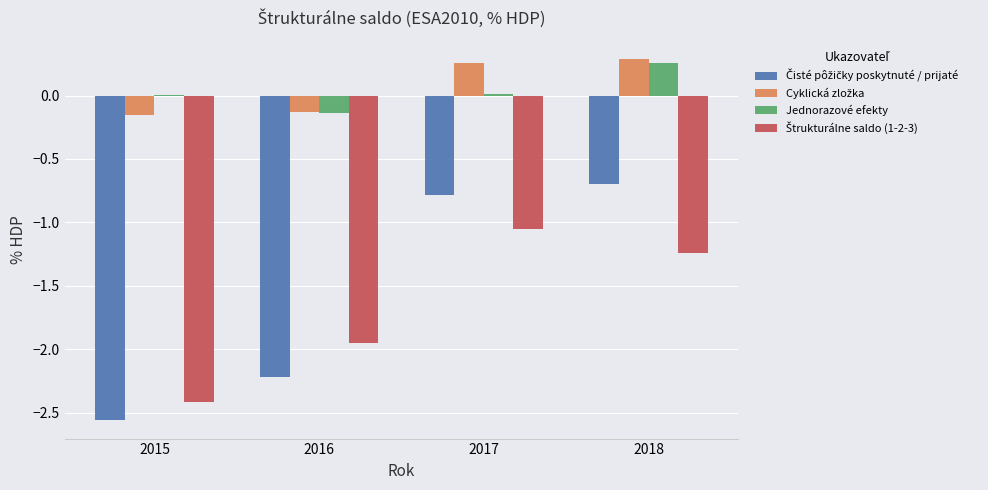

Does the chart contain stacked bars?

No